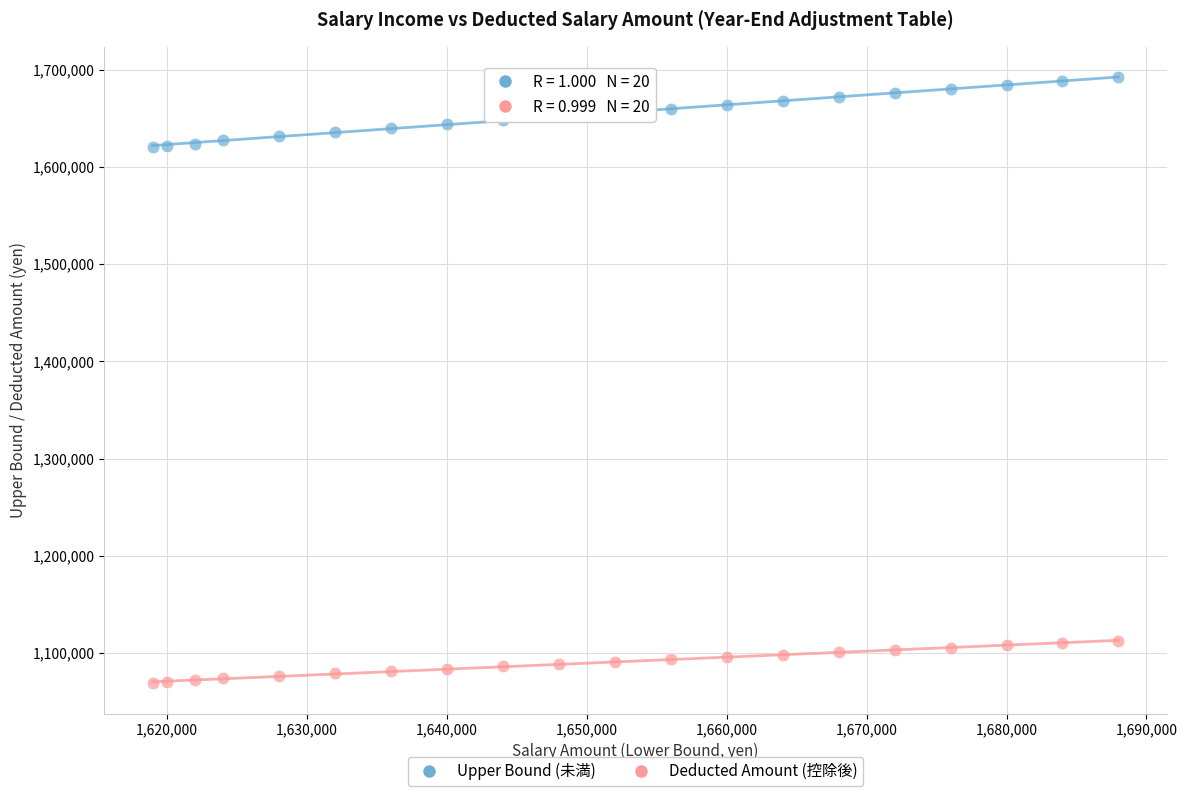

Which series reaches the maximum Y coordinate?

Upper Bound (未満)